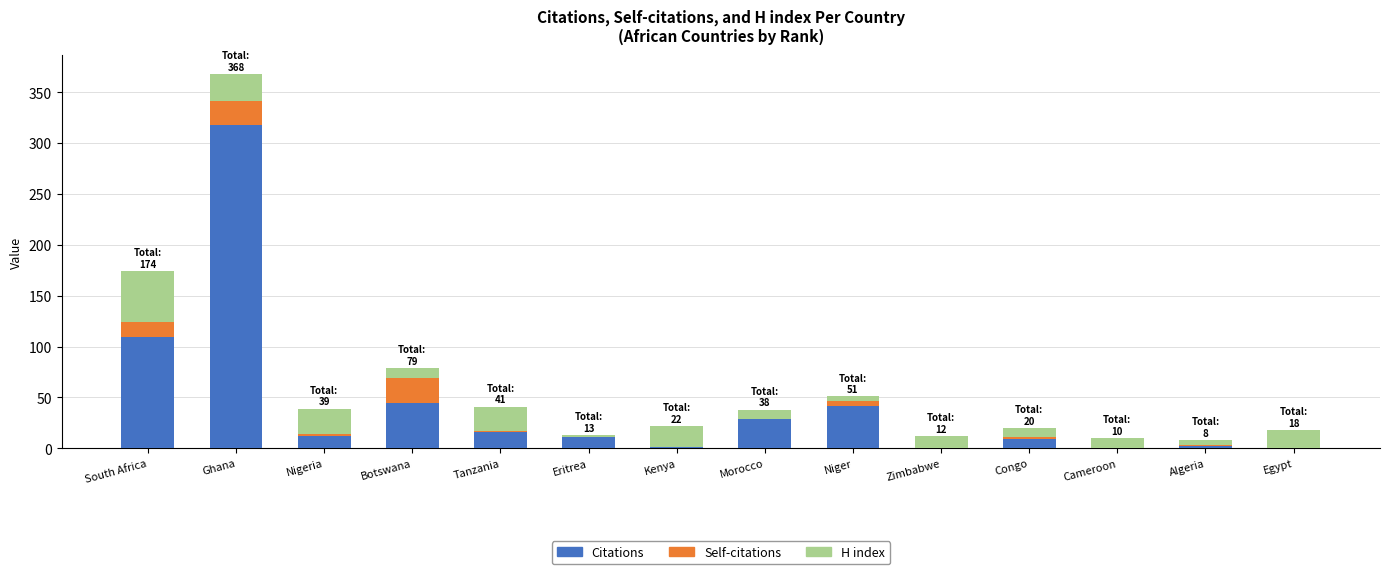

Are the bars horizontal?

No